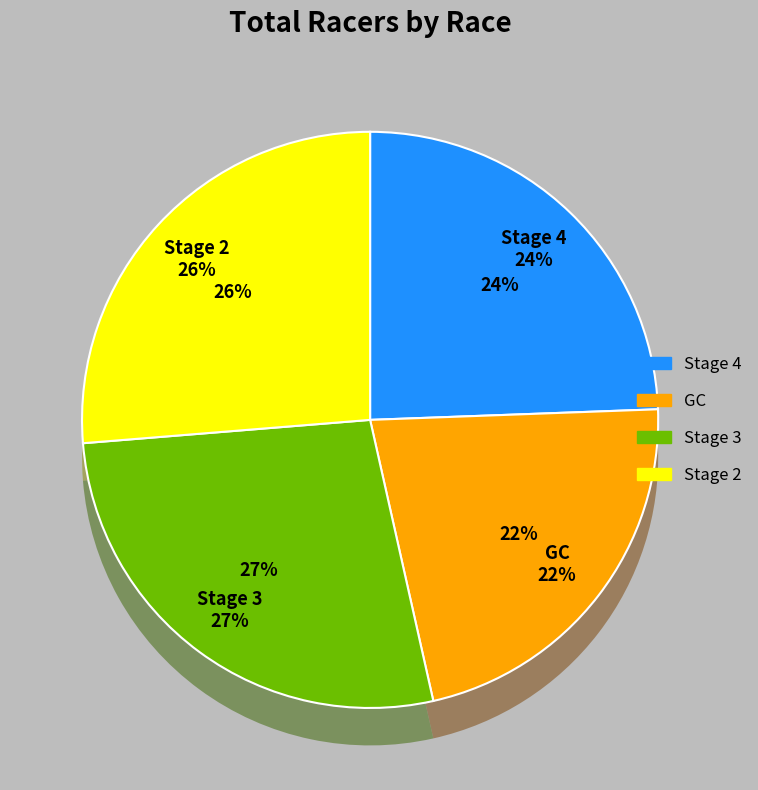

The Joe Martin Stage Race - Stage 4 slice represents 24% of the pie. True or false?

True